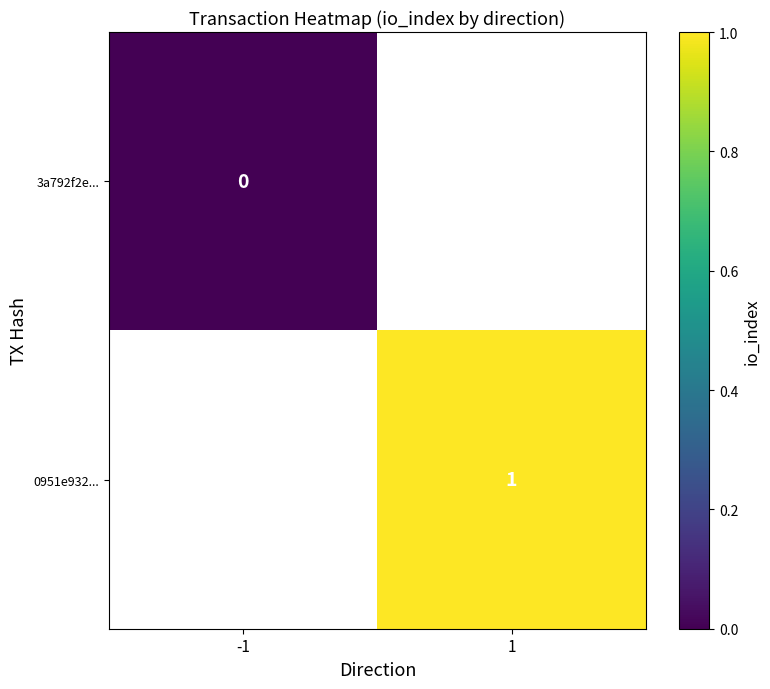

Count the number of data series in this chart.

2